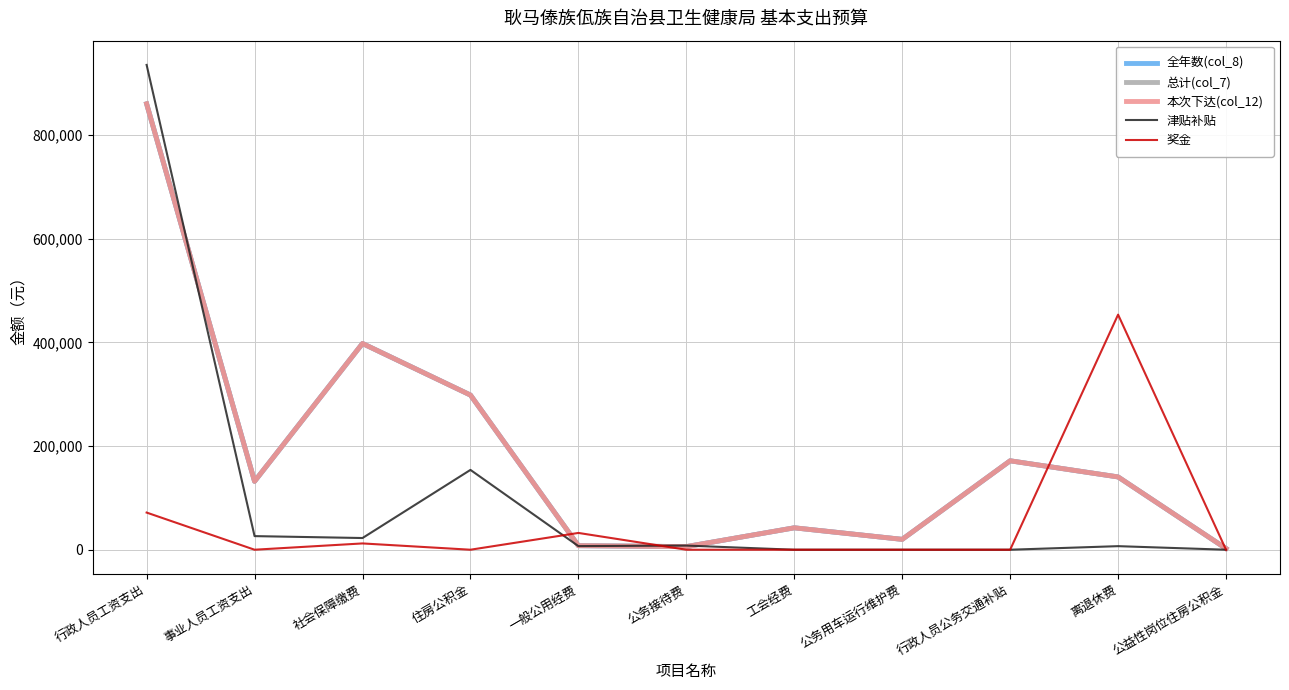

True or false: 总计(col_7) and 全年数(col_8) cross at least once.

False